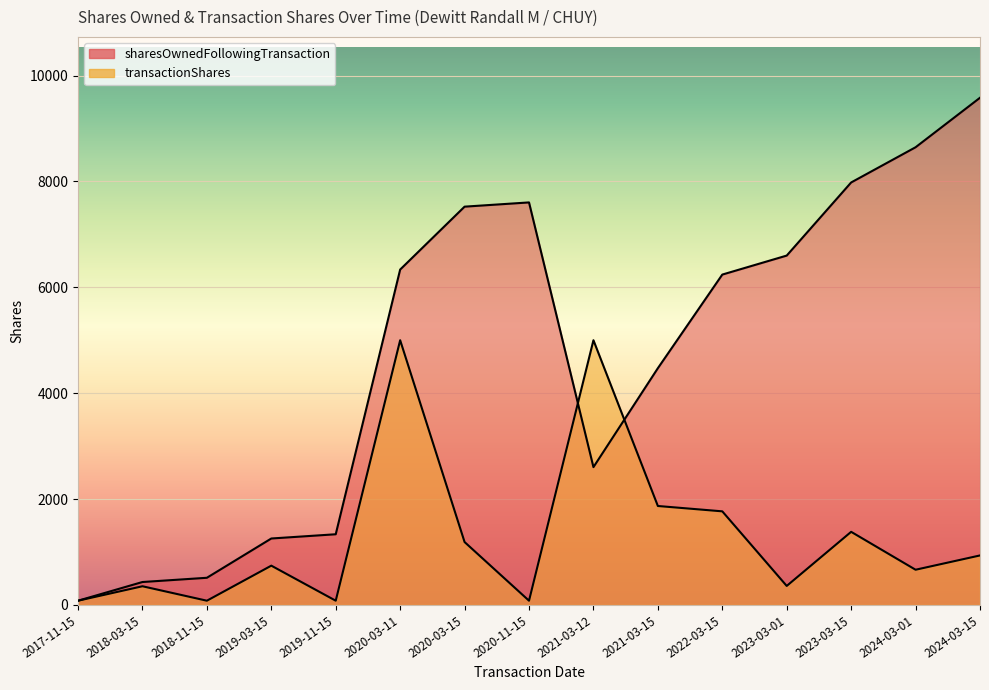

What is the difference between the maximum and minimum values in the transactionShares series?

4920